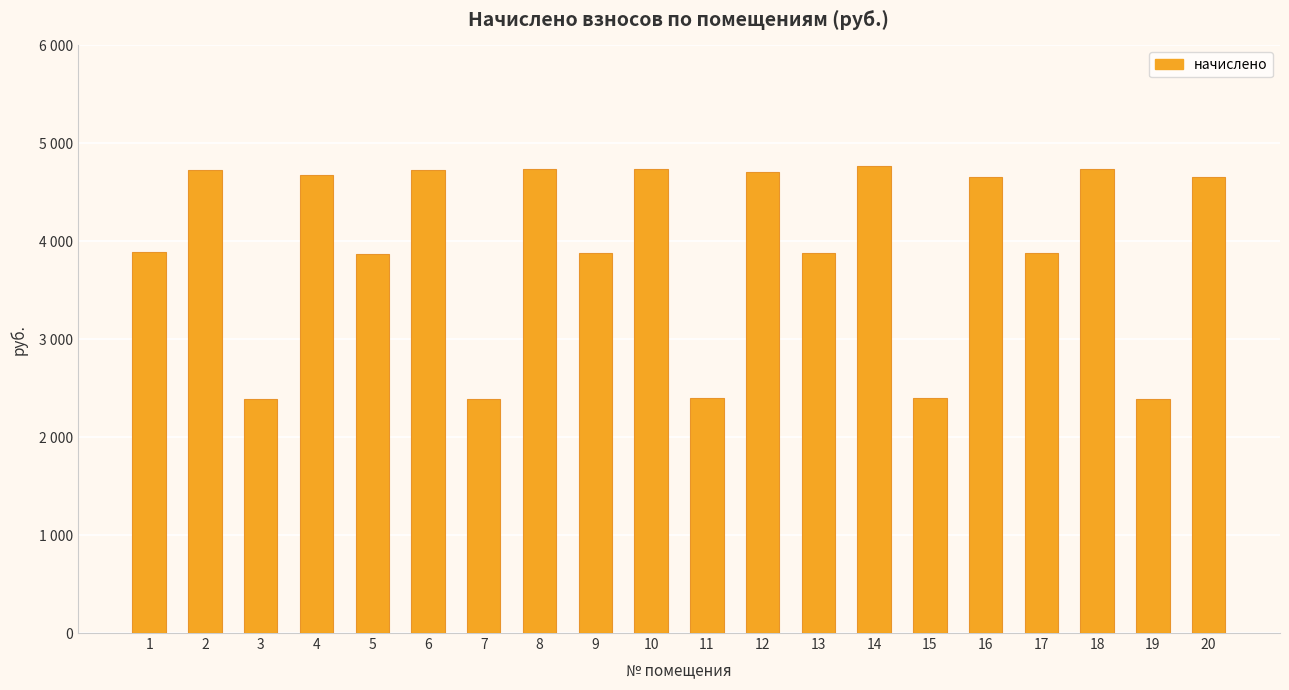

Rank the categories by value from highest to lowest.

14, 8, 10, 18, 2, 6, 12, 4, 16, 20, 1, 9, 13, 17, 5, 11, 15, 3, 7, 19